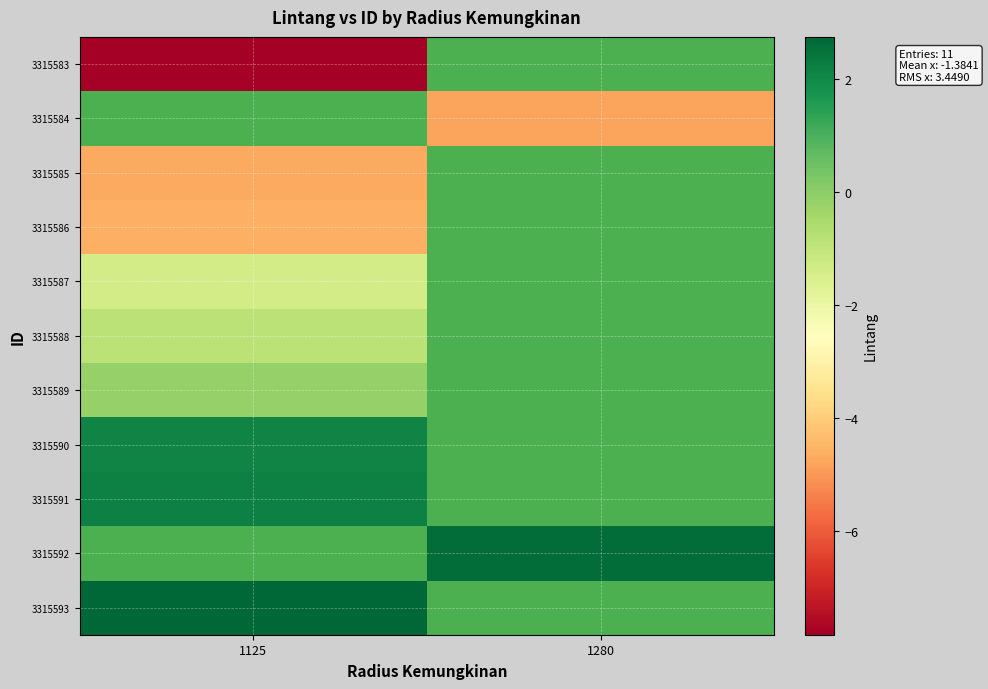

Which has a higher value, 1280 or 1125?

1125